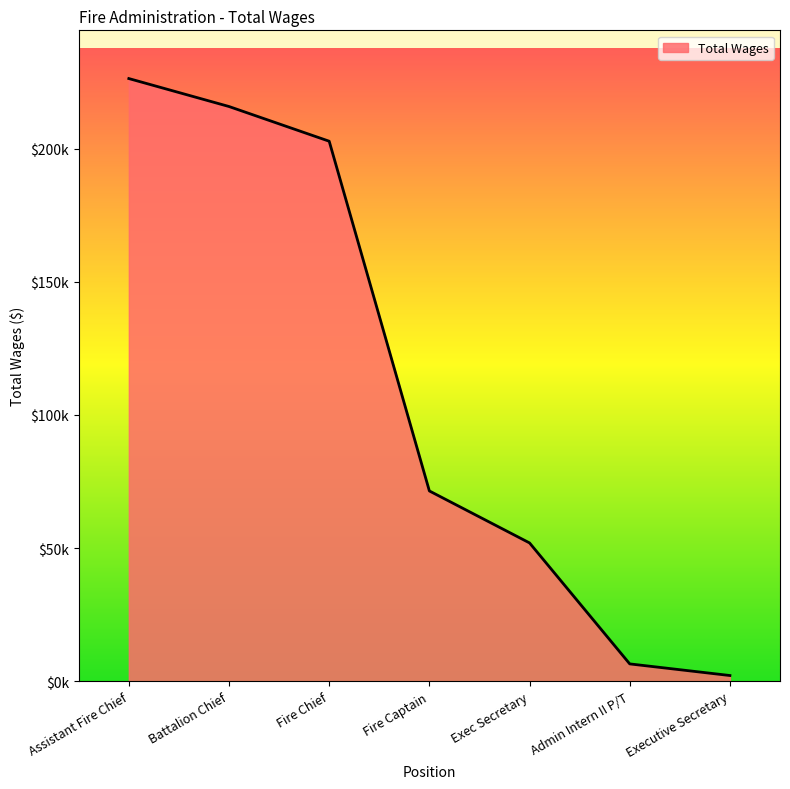

What is the difference between the maximum and second lowest values?

219736